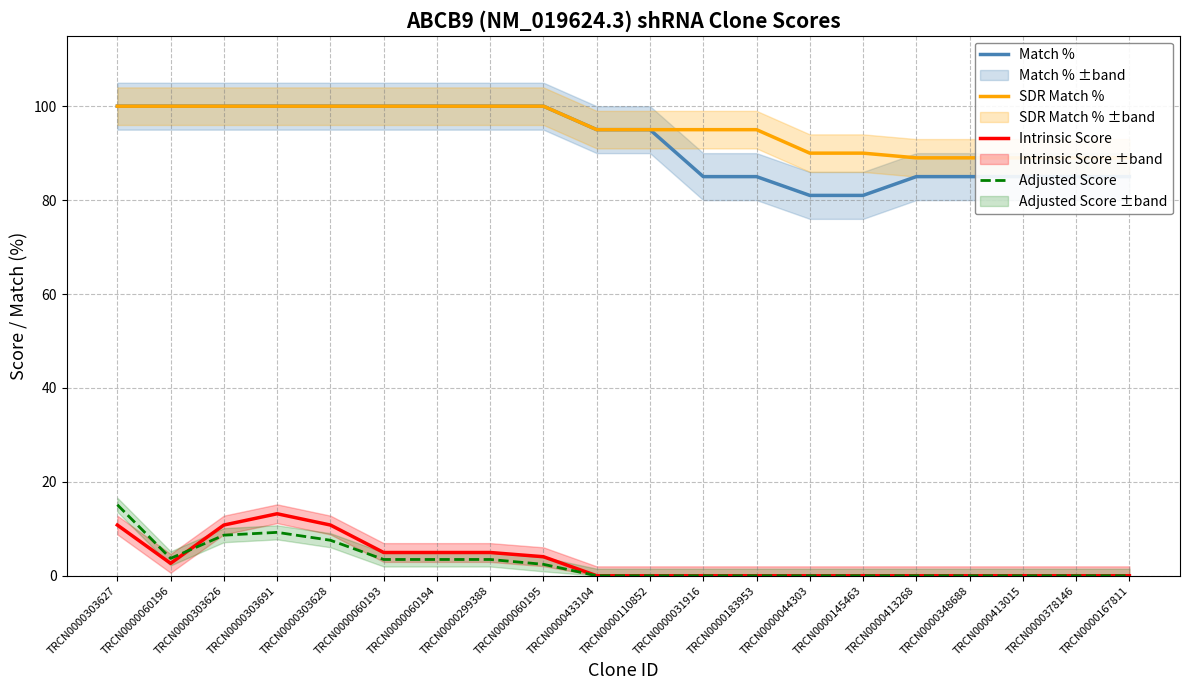

Which has a higher value, TRCN0000110852 or TRCN0000060193?

TRCN0000060193